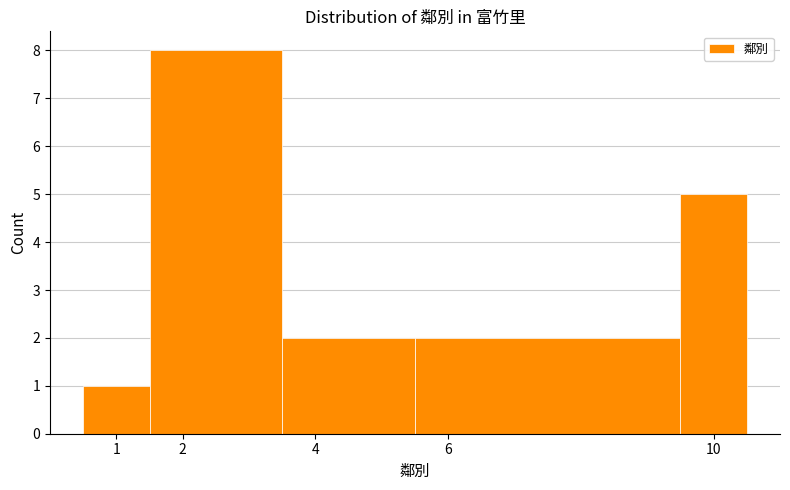

Reading left to right, transcribe this chart: for each bar, give the range it covers on the x-axis and its height. The values are not printed on the chart, so give them approximately, as read against the axis.

0.5 to 1.5: 1
1.5 to 3.5: 8
3.5 to 5.5: 2
5.5 to 9.5: 2
9.5 to 10.5: 5